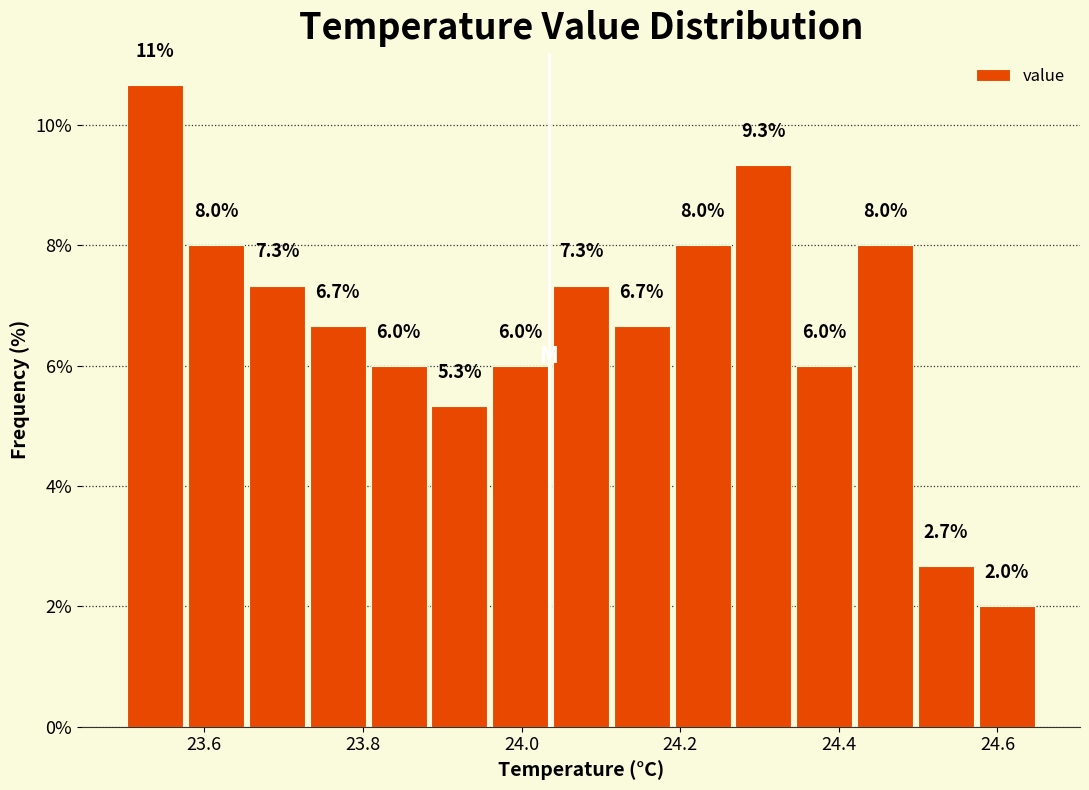

Read against the x-axis, roughly where is the centre of the tallest bar?

23.54